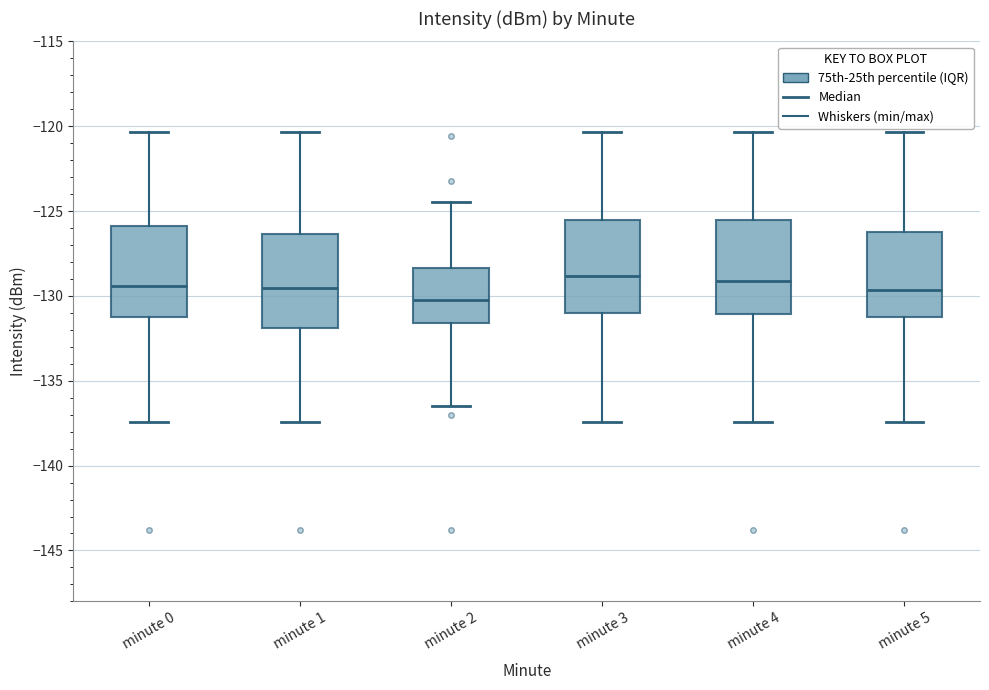

Reading left to right, transcribe this box plot: for each box, give where its median line is, the range the box spans, and where its two whiskers end, as read against the y-axis. The values are not printed on the chart, so give them approximately, as read against the axis.

minute 0: median -129.5, box -131.0 to -126.0, whiskers -137.5 to -120.5
minute 1: median -129.5, box -132.0 to -126.5, whiskers -137.5 to -120.5
minute 2: median -130.0, box -131.5 to -128.5, whiskers -136.5 to -124.5
minute 3: median -129.0, box -131.0 to -125.5, whiskers -137.5 to -120.5
minute 4: median -129.0, box -131.0 to -125.5, whiskers -137.5 to -120.5
minute 5: median -129.5, box -131.0 to -126.0, whiskers -137.5 to -120.5